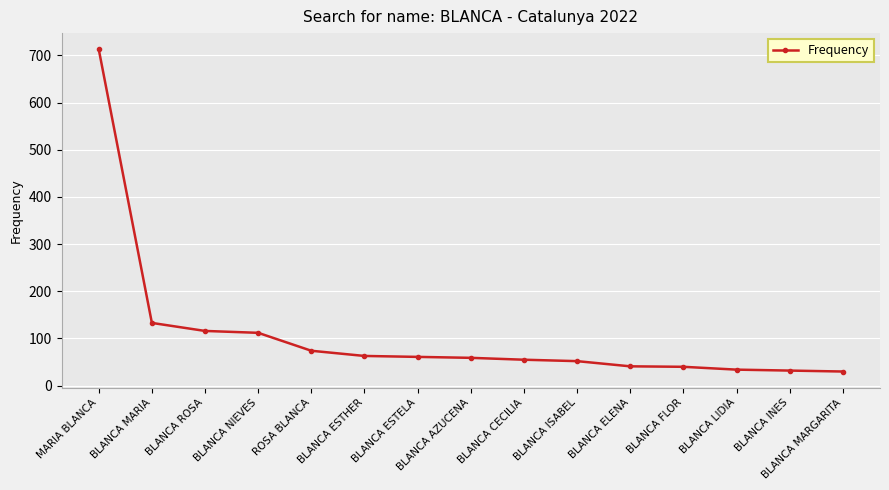

The chart shows a value of 55 at BLANCA CECILIA. True or false?

True